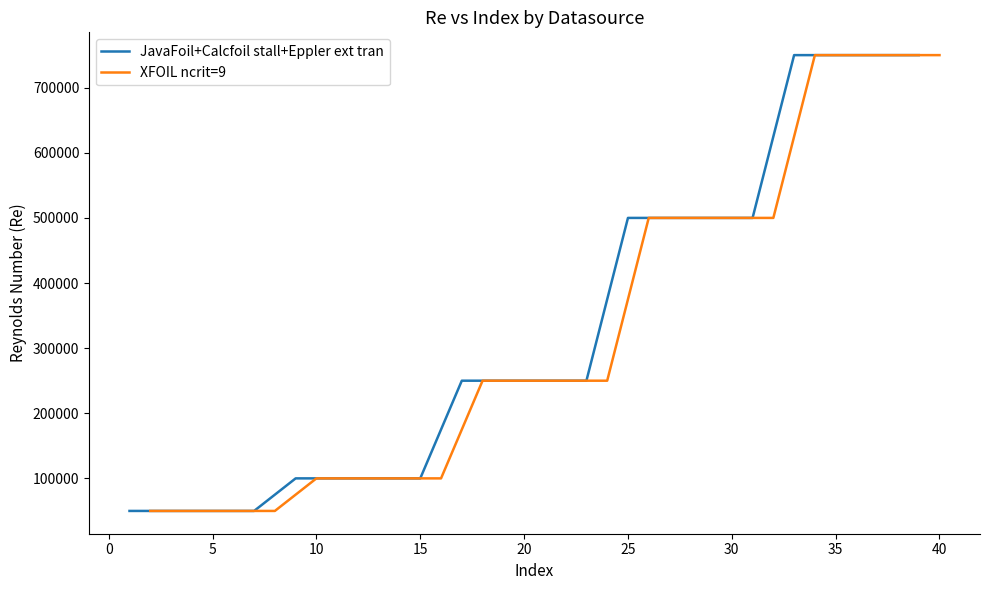

What is the highest value of the JavaFoil+Calcfoil stall+Eppler ext tran series?

750000